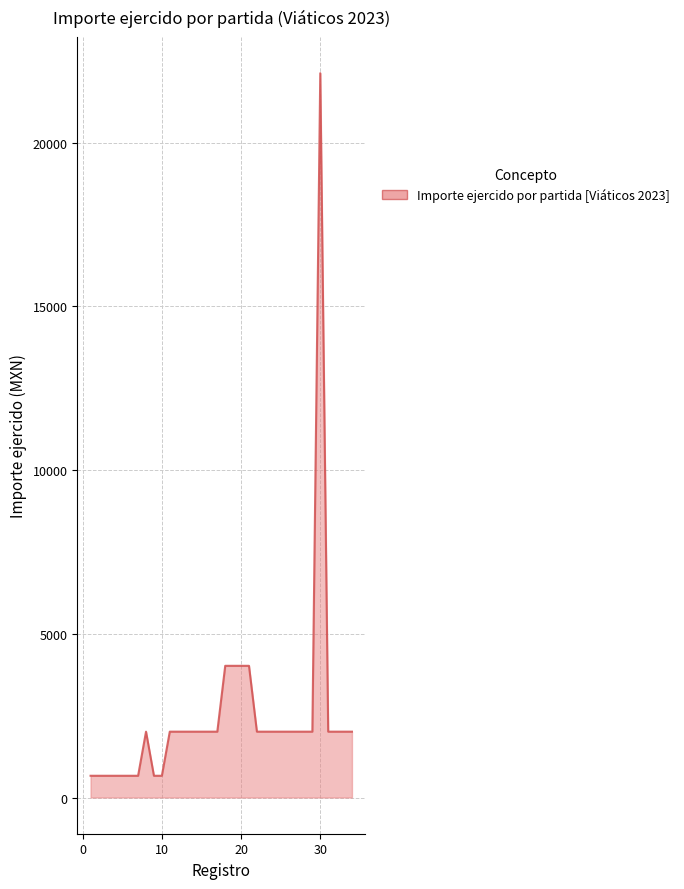

What is the minimum value shown in the chart?

663.9